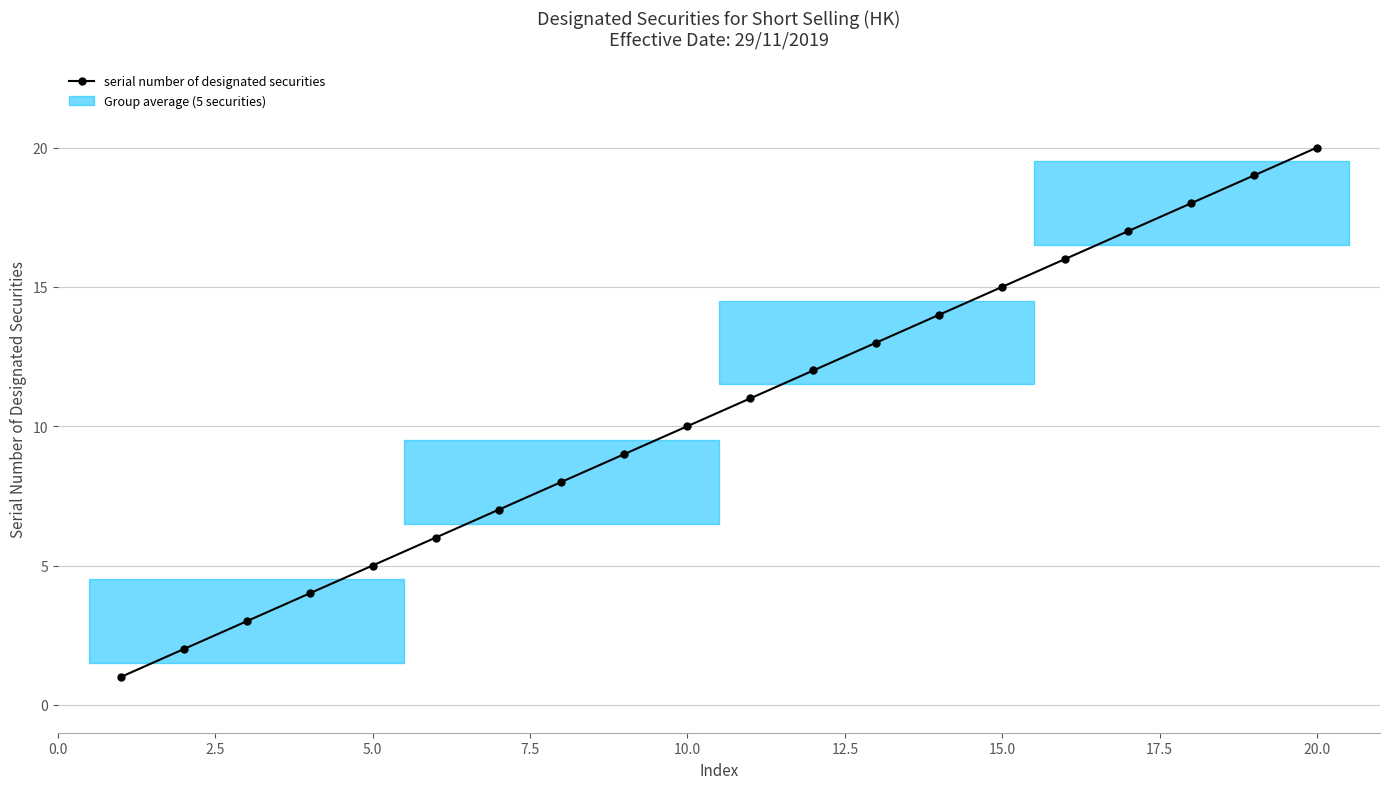

What is the difference between the second highest and minimum values?

18